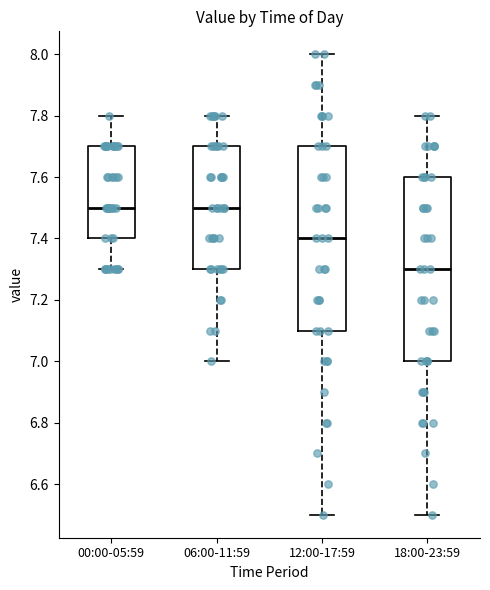

Reading left to right, read every box against the y-axis: the position of its median line, the range the box covers, and the ends of its whiskers. The values are not printed on the chart, so give them approximately, as read against the axis.

00:00-05:59: median 7.5, box 7.4 to 7.7, whiskers 7.3 to 7.8
06:00-11:59: median 7.5, box 7.3 to 7.7, whiskers 7.0 to 7.8
12:00-17:59: median 7.4, box 7.1 to 7.7, whiskers 6.5 to 8.0
18:00-23:59: median 7.3, box 7.0 to 7.6, whiskers 6.5 to 7.8